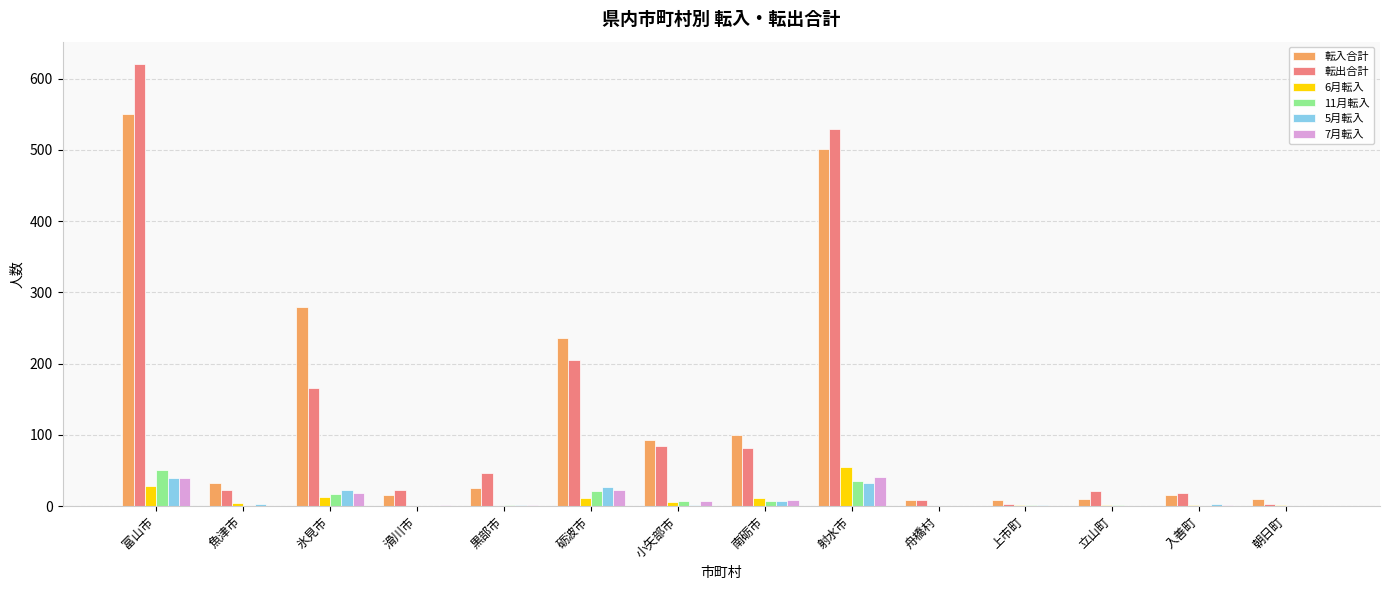

Count the number of data series in this chart.

6